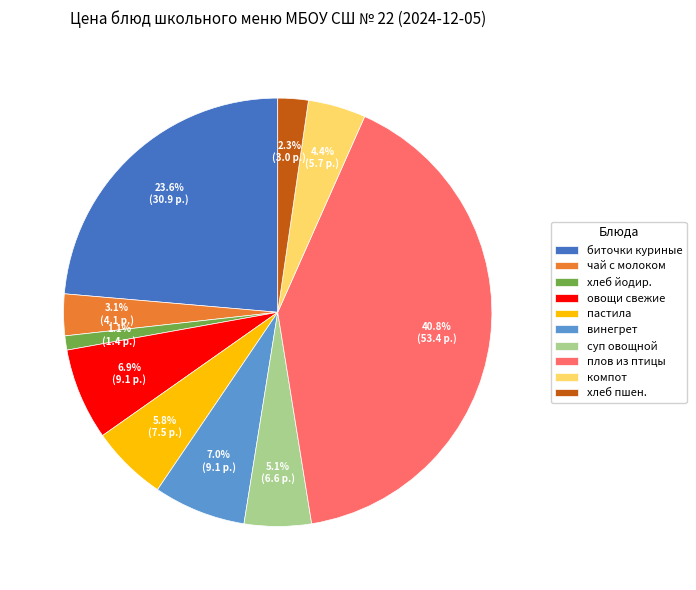

Is пастила the majority of the pie?

No